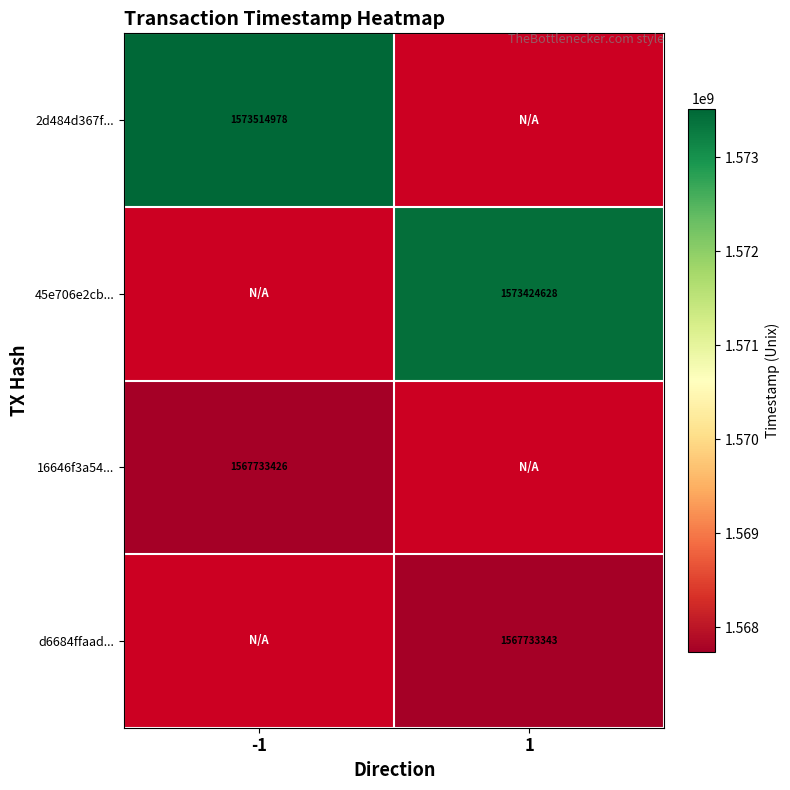

The value of 16646f3a54... at -1 is 1567733426. True or false?

True